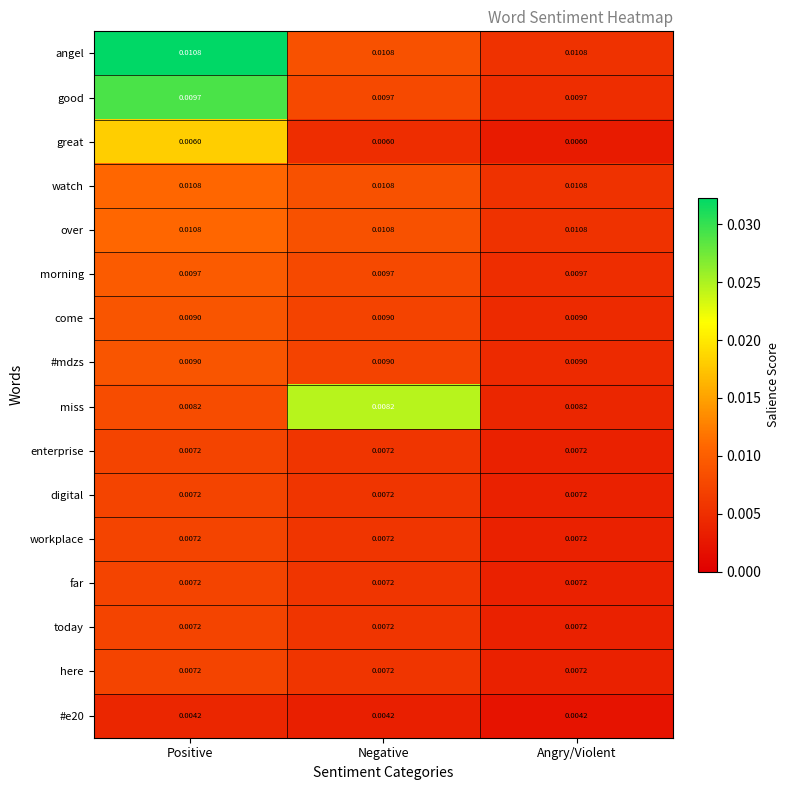

At how many categories does at least one series exceed 0?

3